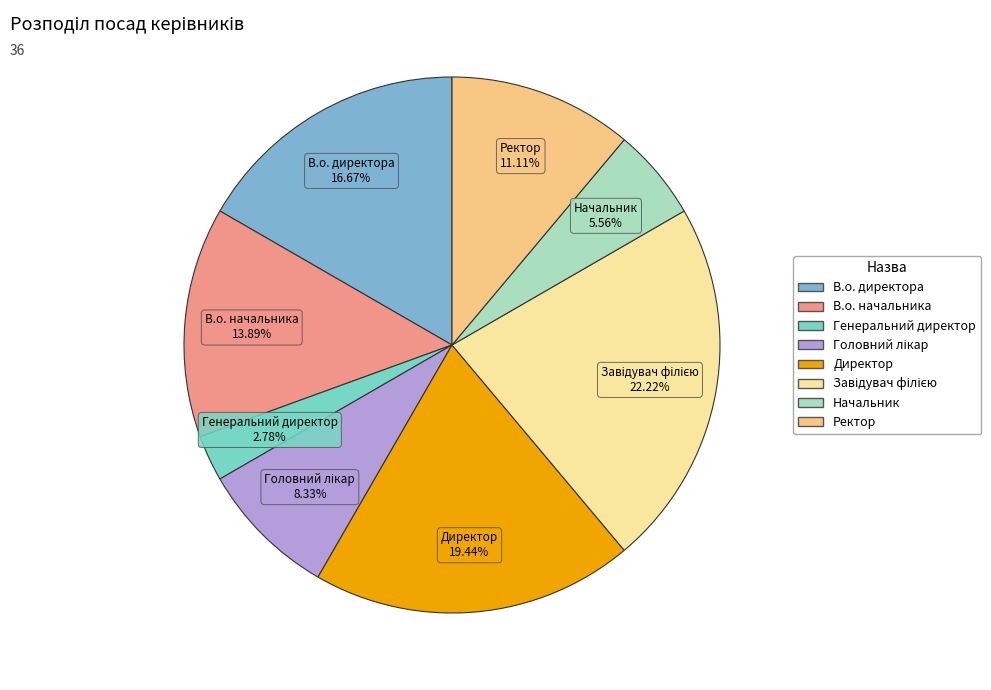

Is there a majority slice in this chart?

No